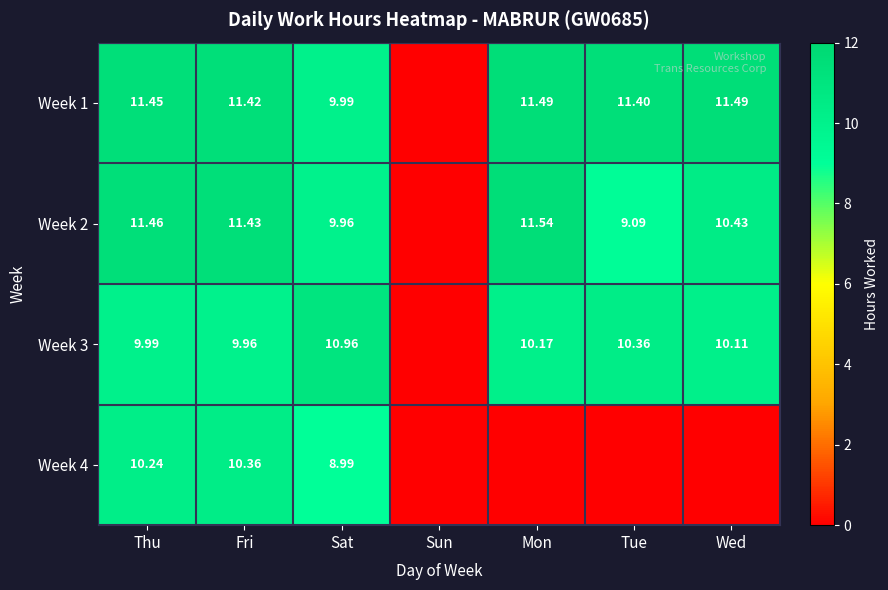

At which category is the sum across all series the highest?

Fri